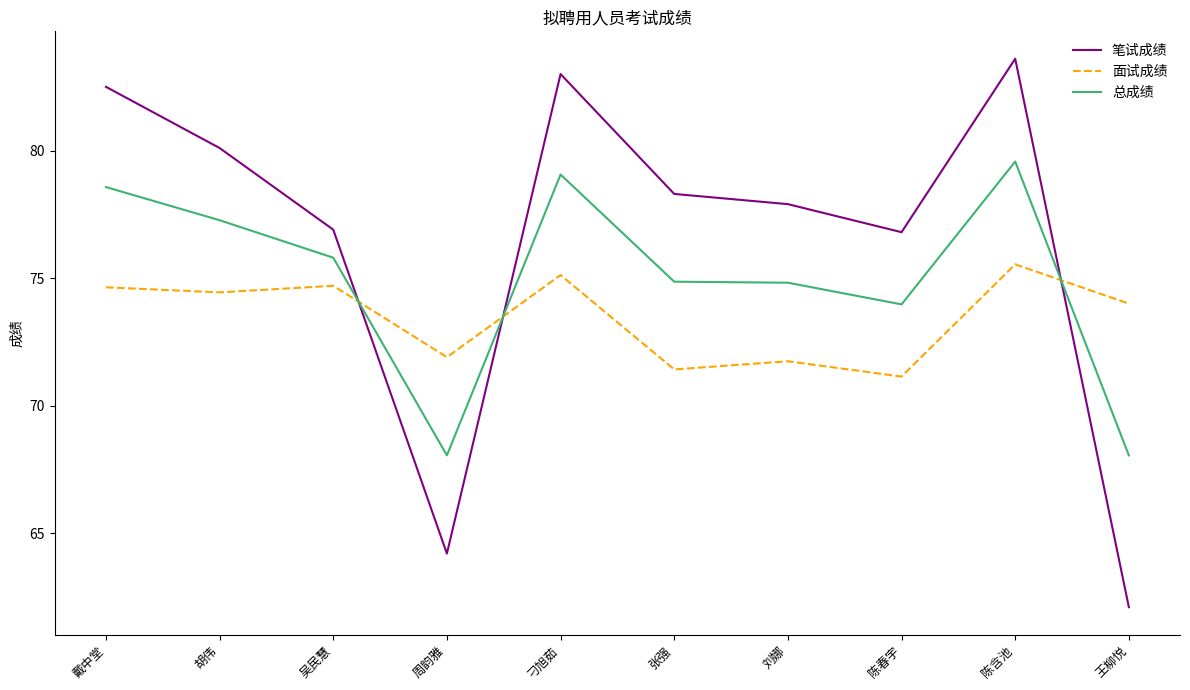

The 总成绩 series shows 136.1 at 戴中堂. True or false?

False